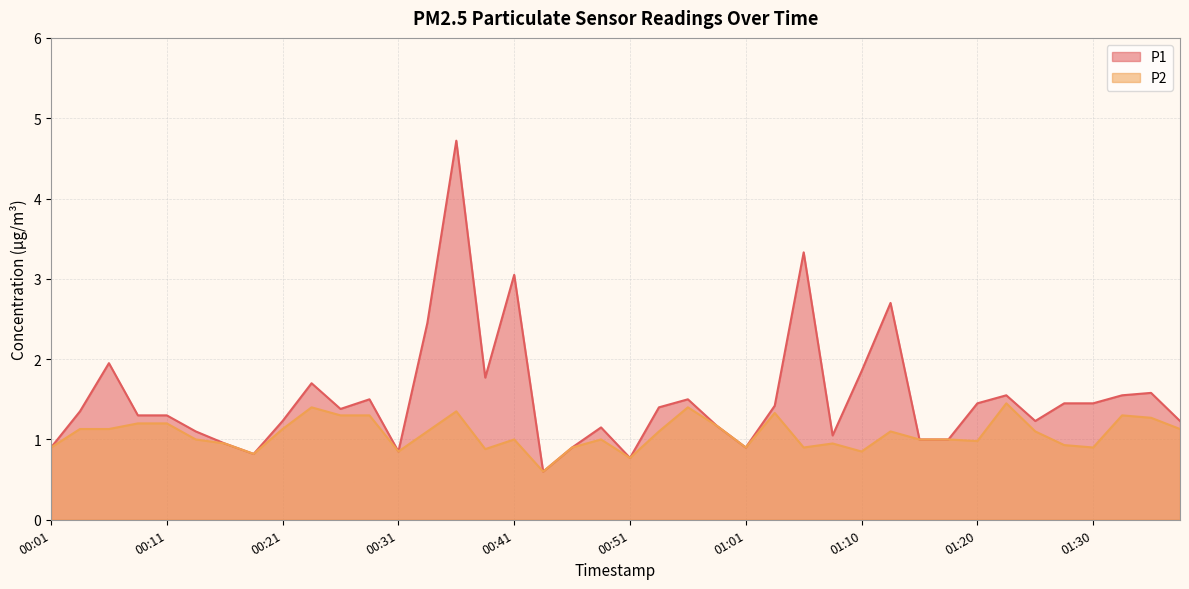

How many data points in P2 are above 1?

20